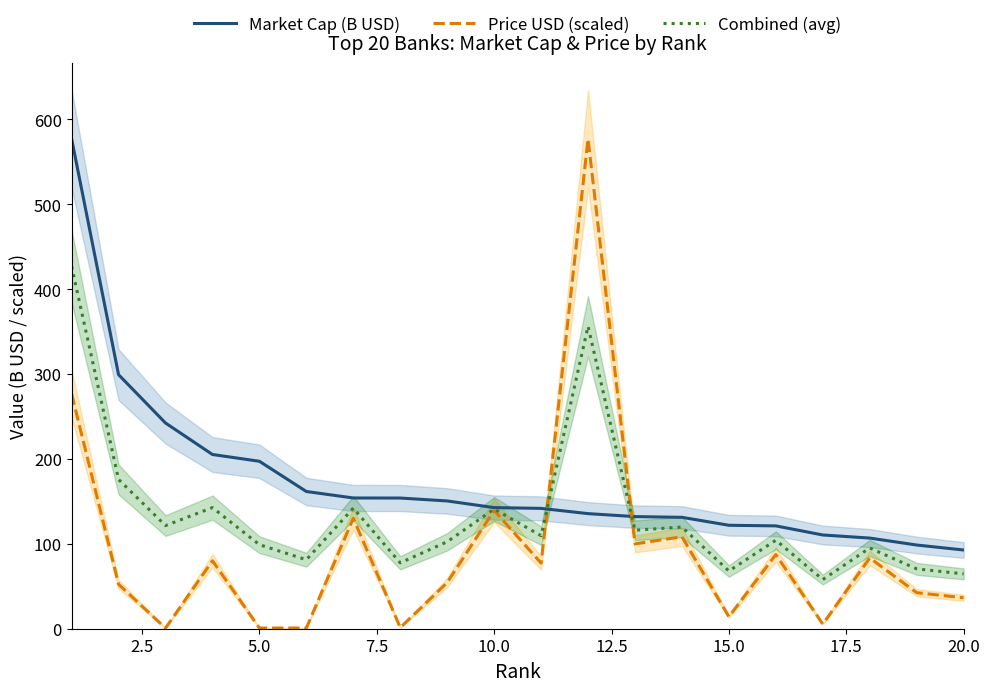

Rank the series by their average value, from lowest to highest.

Price USD (scaled), Combined (avg), Market Cap (B USD)